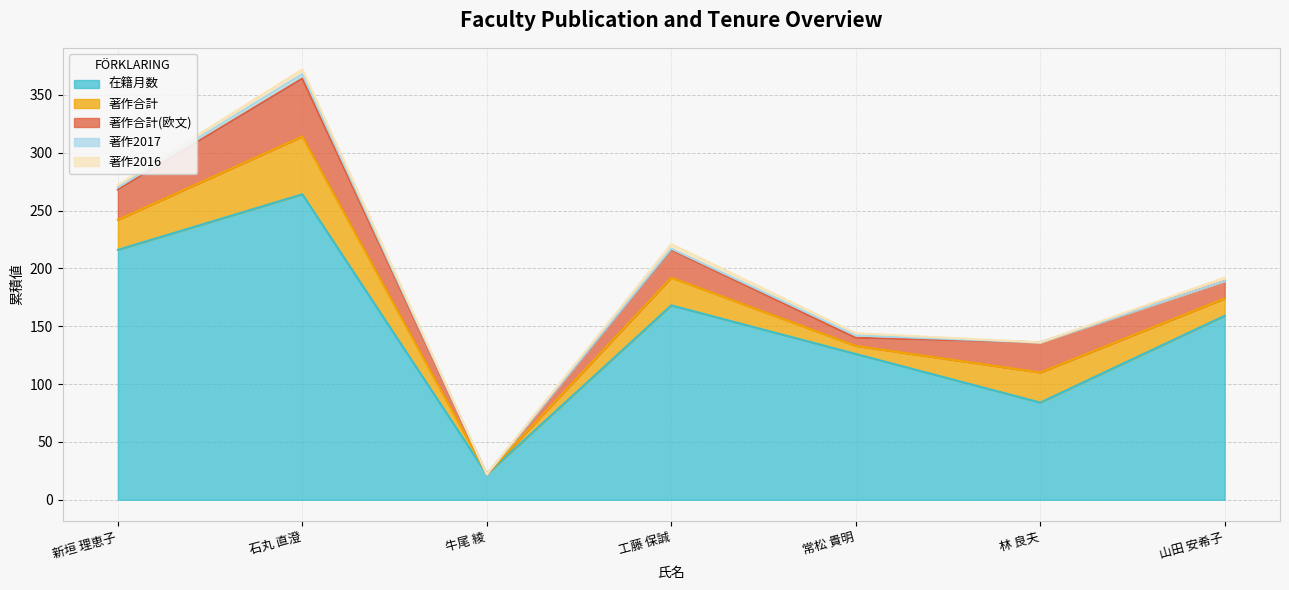

What is the spread (max minus min) of values at 常松 貴明?

124